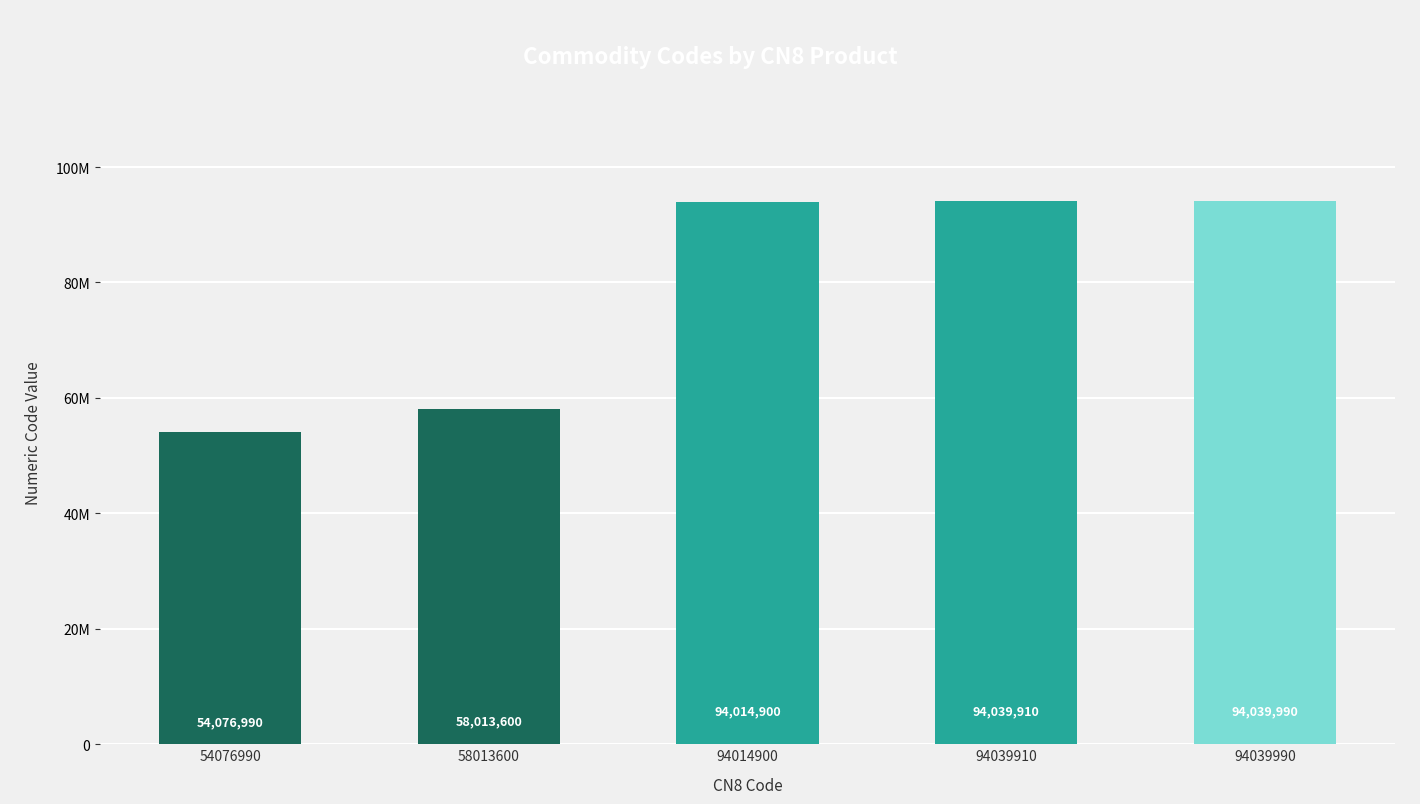

Reading left to right, what are all the values shown in this chart?

54076990	58013600	94014900	94039910	94039990